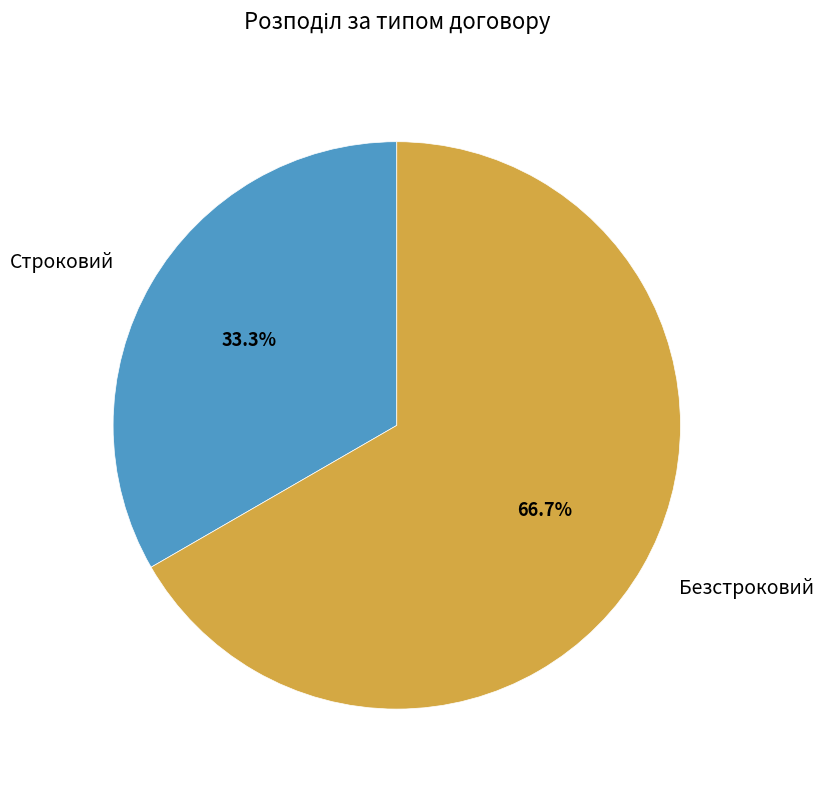

Combined, do Строковий and Безстроковий account for over 50%?

Yes